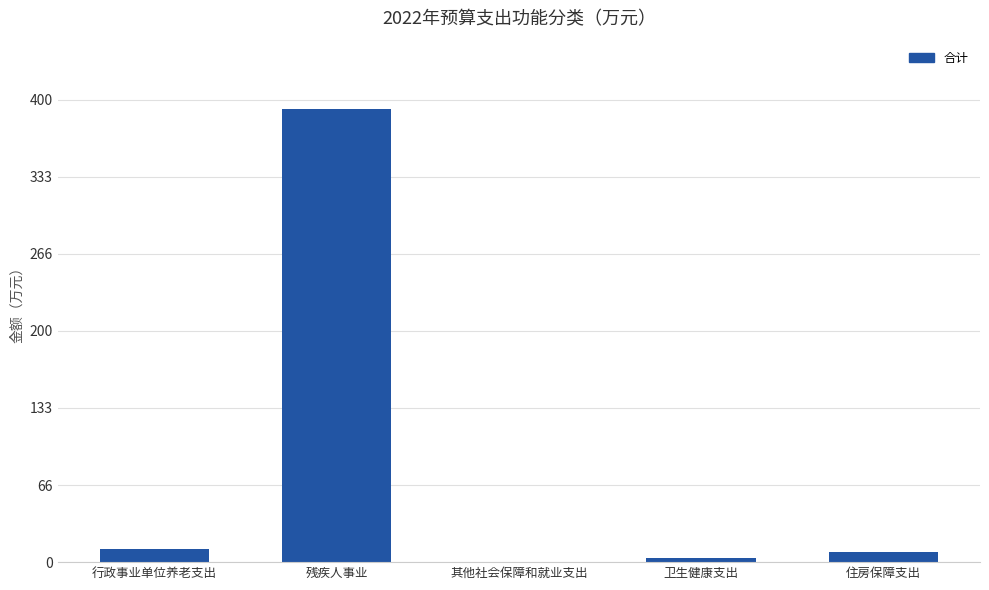

How many data points does each series have?

5